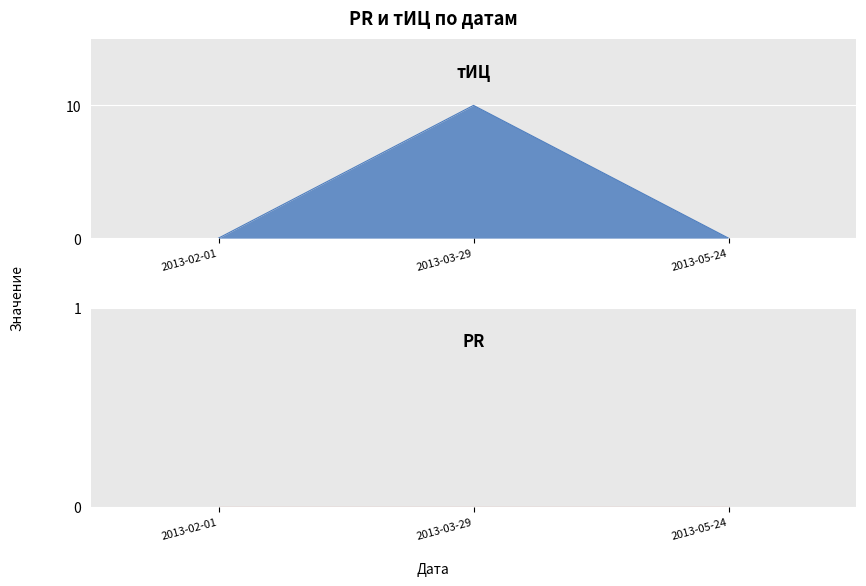

What is the change in value from 2013-02-01 to 2013-03-29?

+10